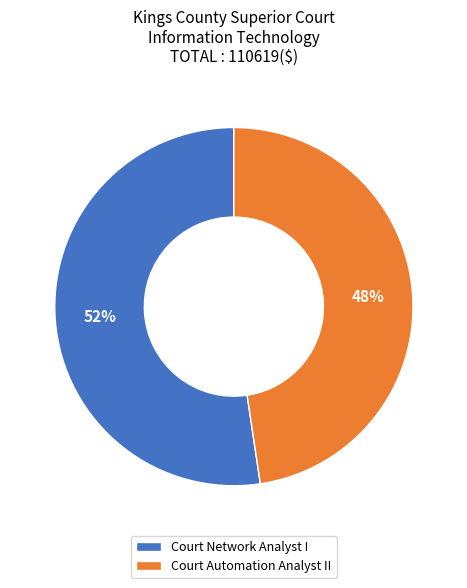

True or false: Court Automation Analyst II accounts for 42% of the total.

False